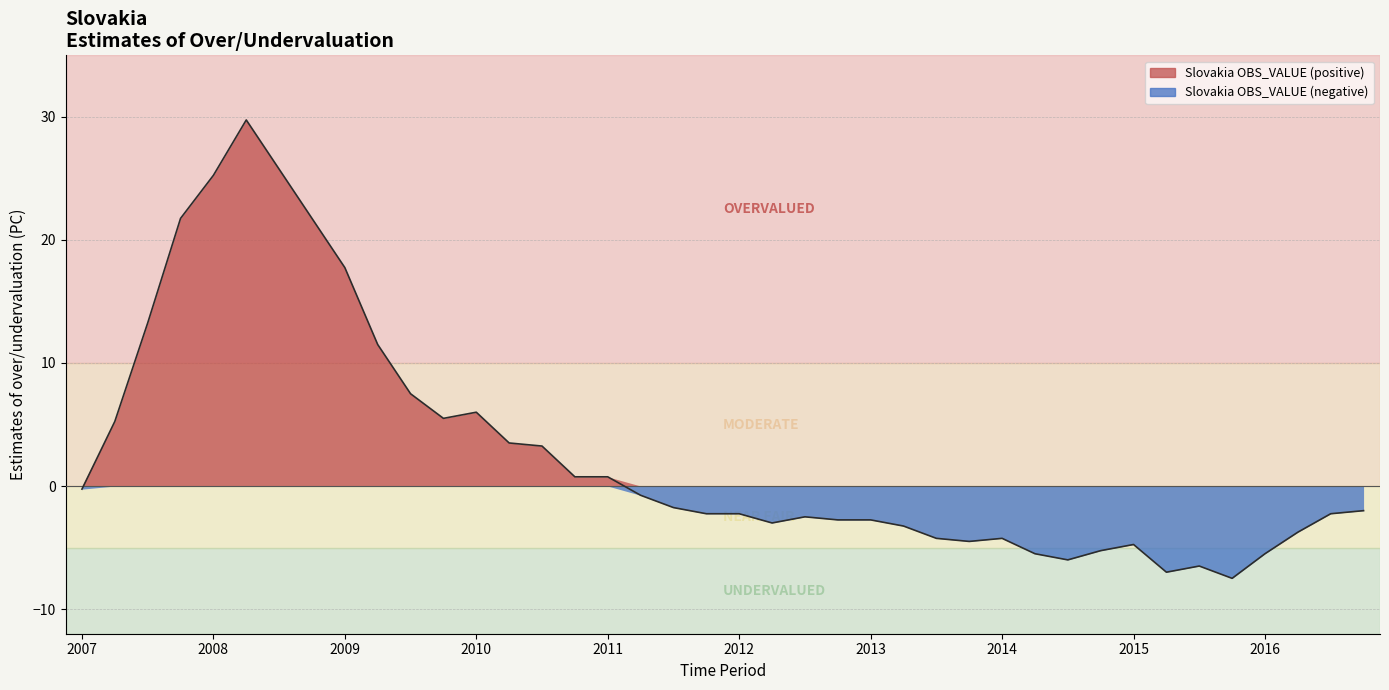

Where is the first local minimum?

2009-Q4